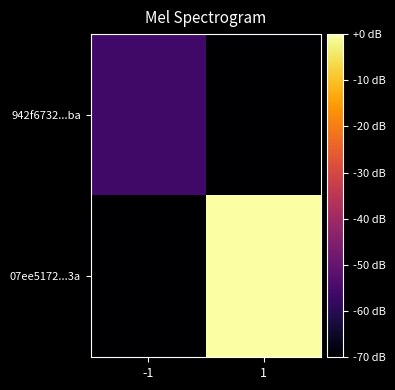

Reading left to right, what are all the values shown in this chart?

942f6732...ba: -1=-56	1=-70
07ee5172...3a: -1=-70	1=0